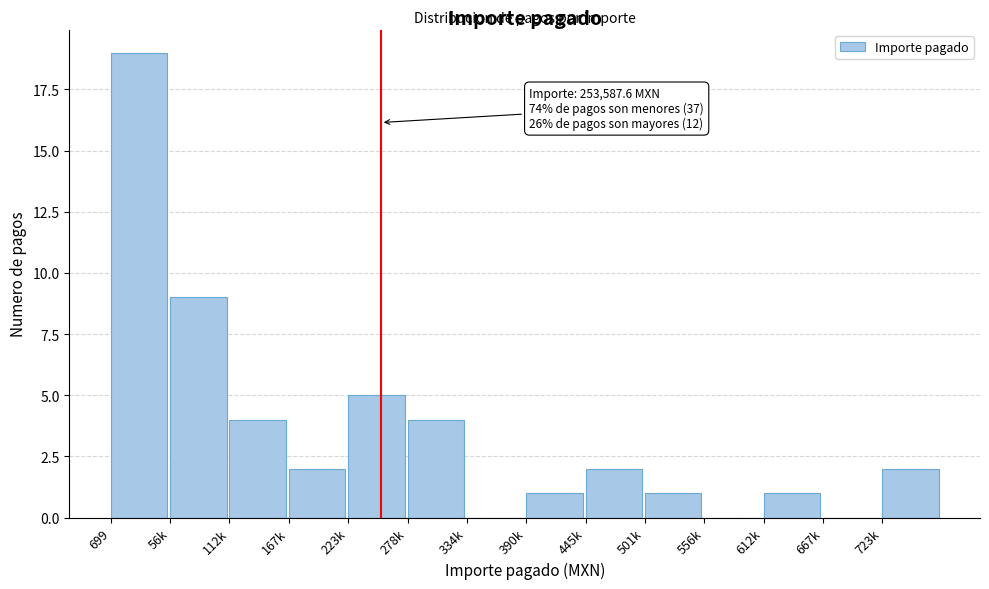

Reading right to left, list all the values displayed in this chart.

723k=2	667k=0	612k=1	556k=0	501k=1	445k=2	390k=1	334k=0	278k=4	223k=5	167k=2	112k=4	56k=9	699=19